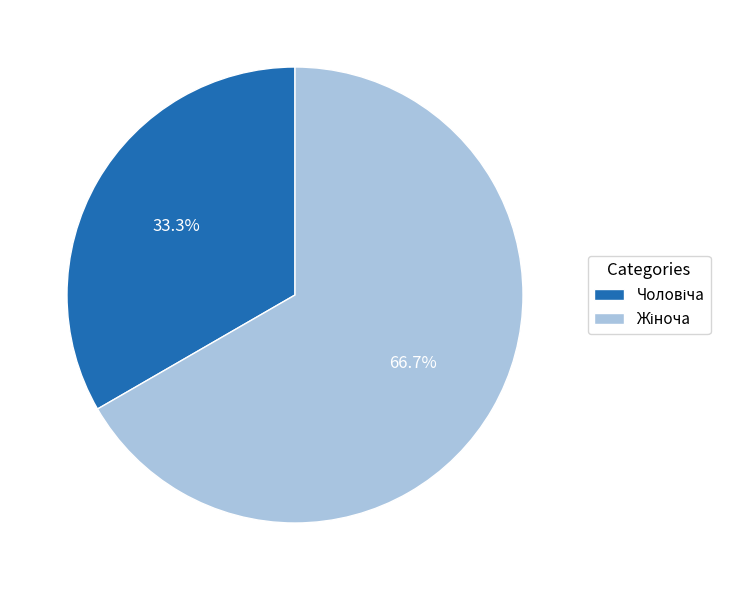

Does any single category account for the majority?

Yes